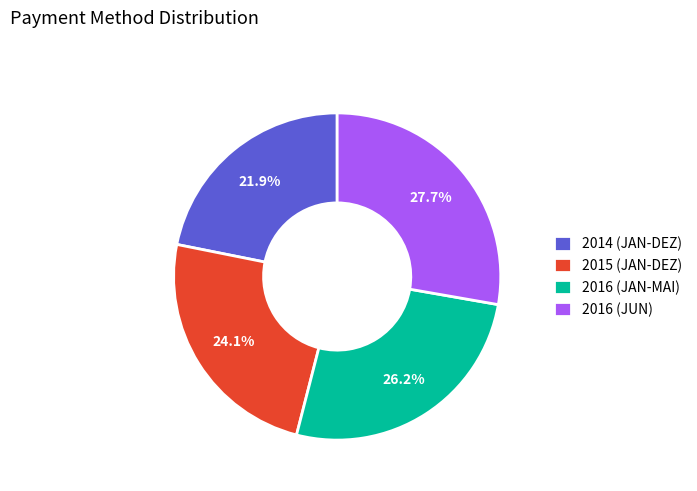

The 2016 (JAN-MAI) slice represents 26% of the pie. True or false?

True